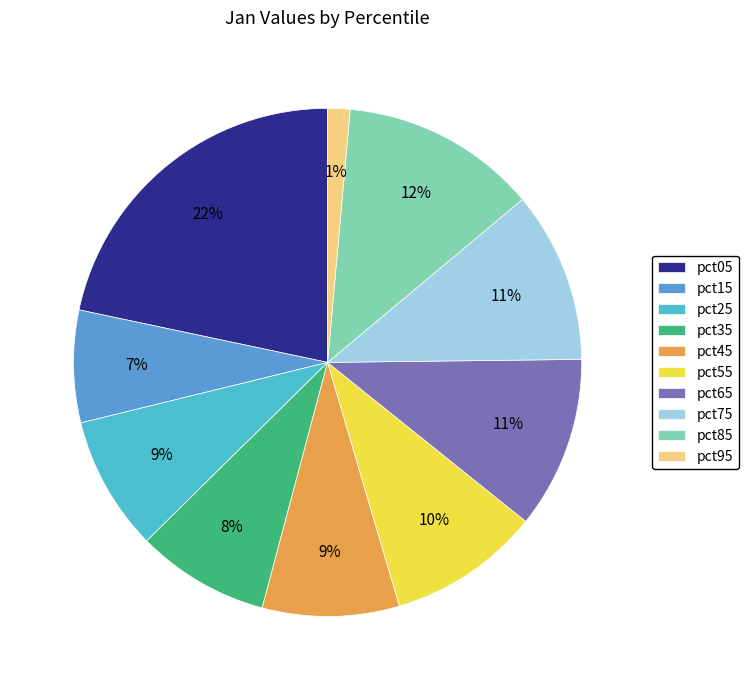

Does pct85 represent more than half of the total?

No